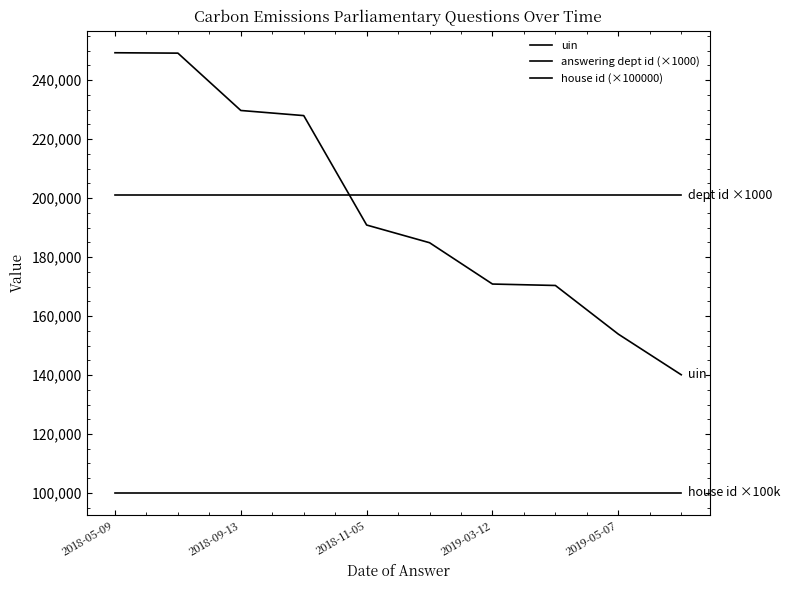

How many categories are shown in the chart?

10